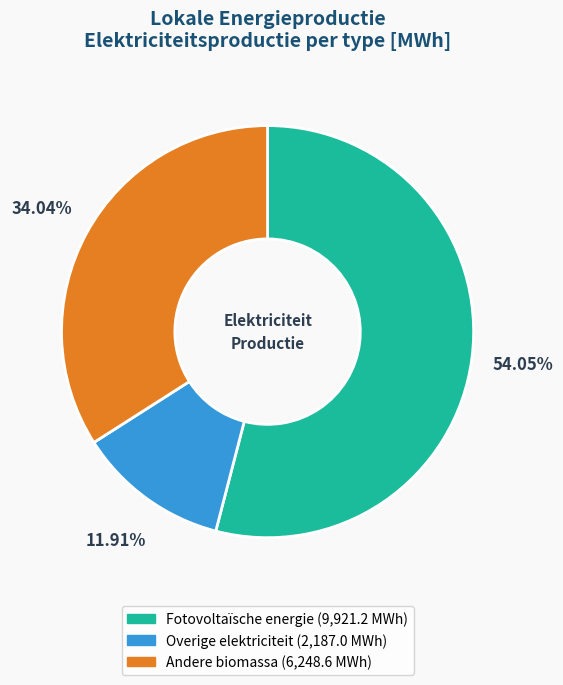

Is there a majority slice in this chart?

Yes